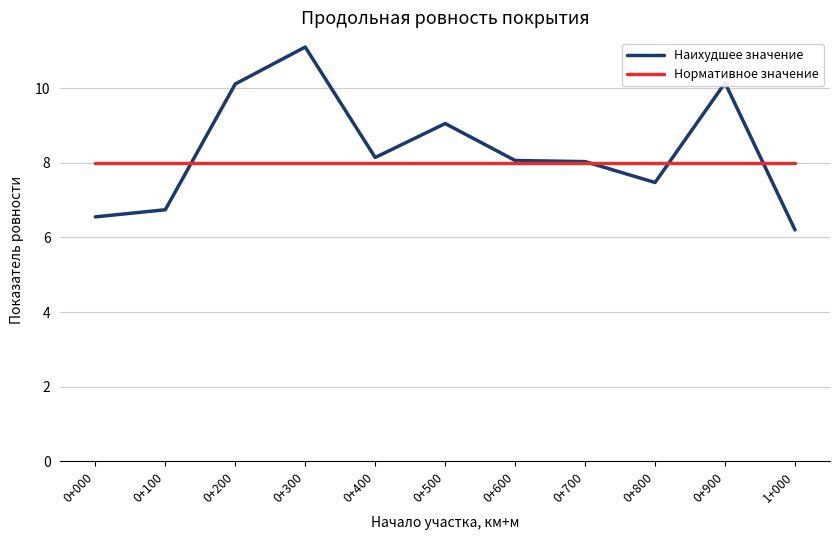

What are all the series names shown in the legend?

Наихудшее значение, Нормативное значение